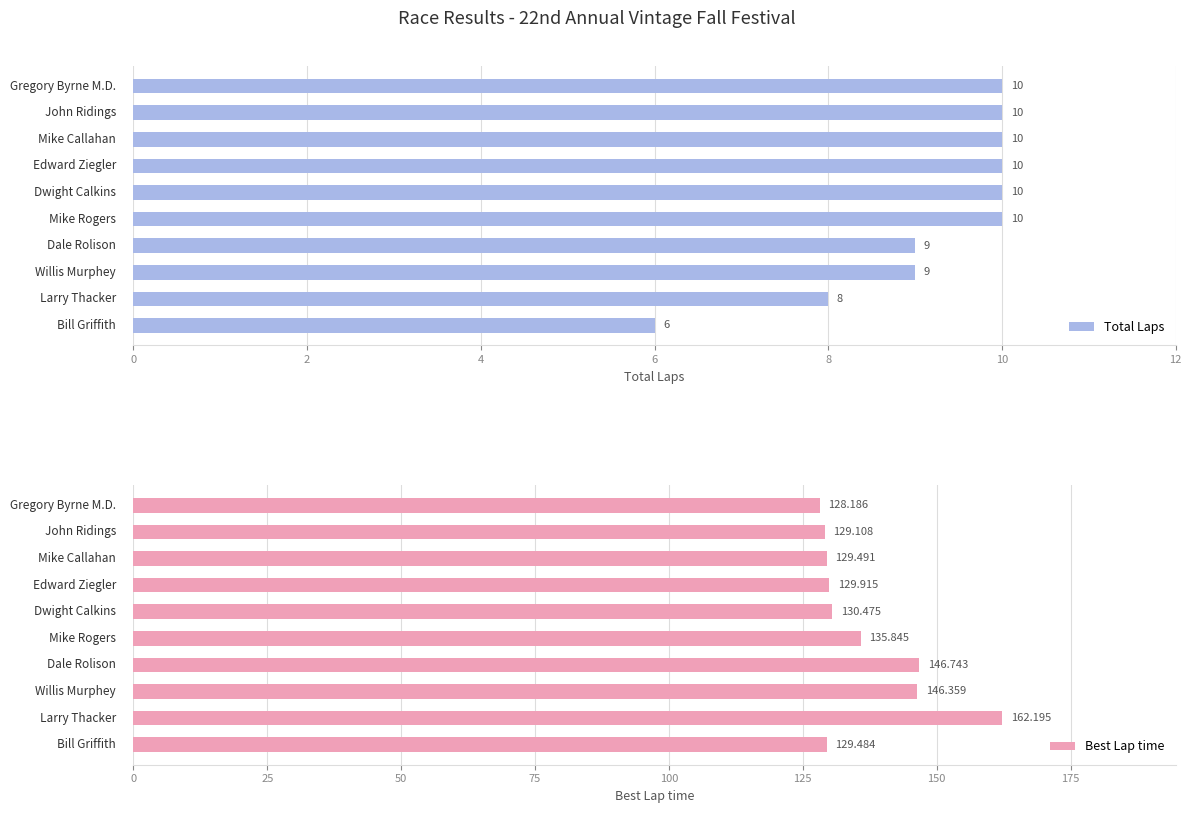

What is the sum of all Total Laps values?

92